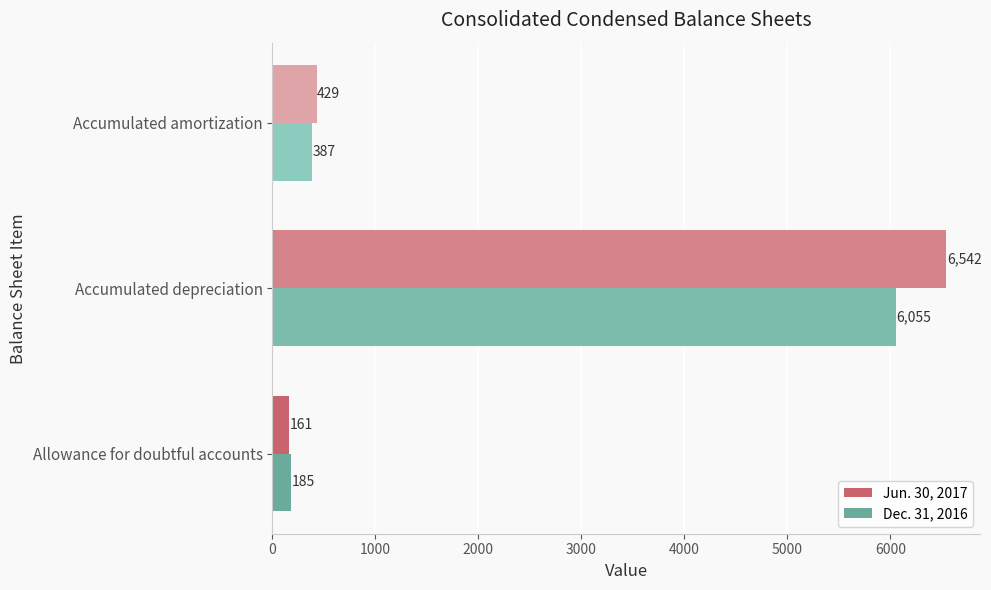

Is the value of Jun. 30, 2017 at Allowance for doubtful accounts greater than the value of Dec. 31, 2016 at Allowance for doubtful accounts?

No